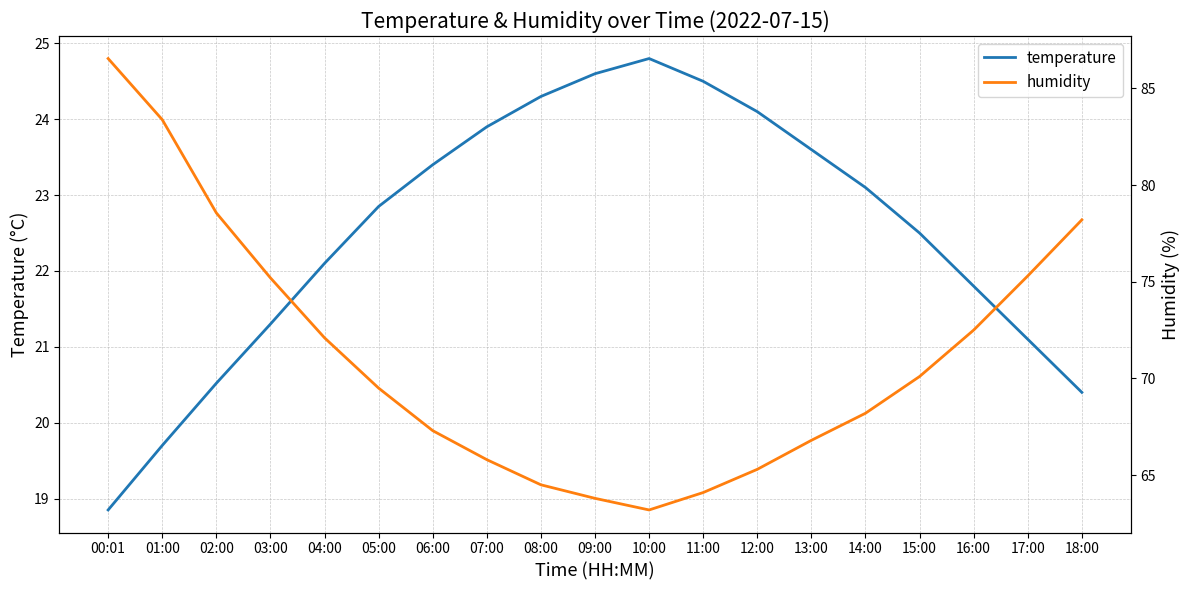

Read the temperature value at 17:00.

21.1